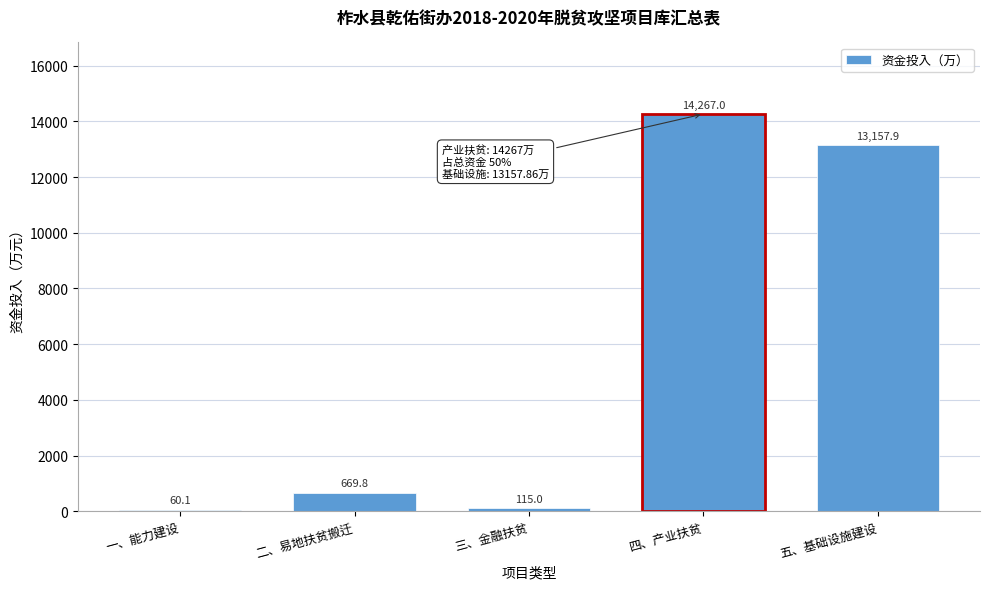

Reading right to left, transcribe all the data shown in this chart.

13157.9	14267.0	115.0	669.8	60.1